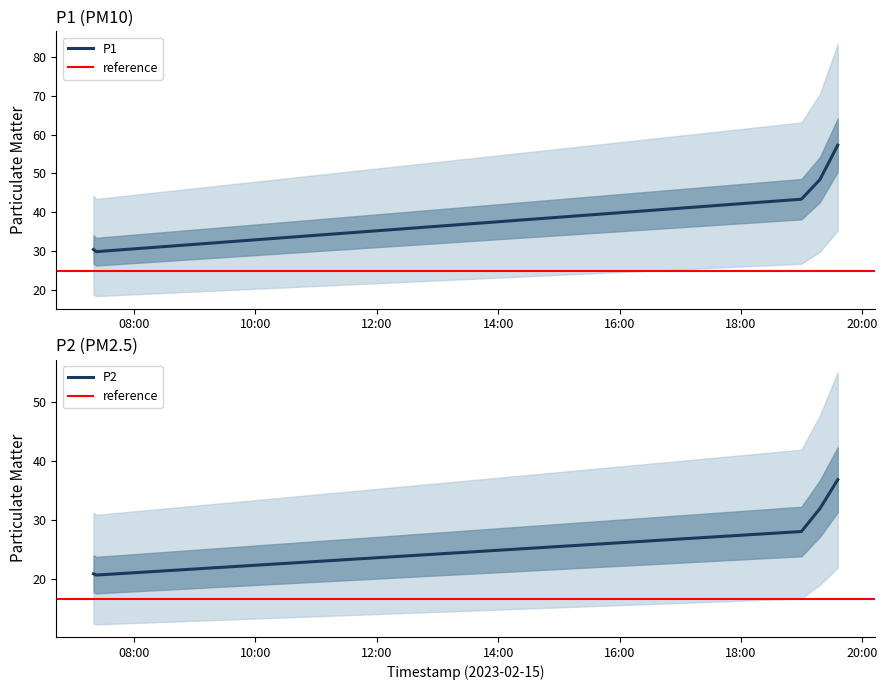

True or false: P1 and P2 intersect in this chart.

False